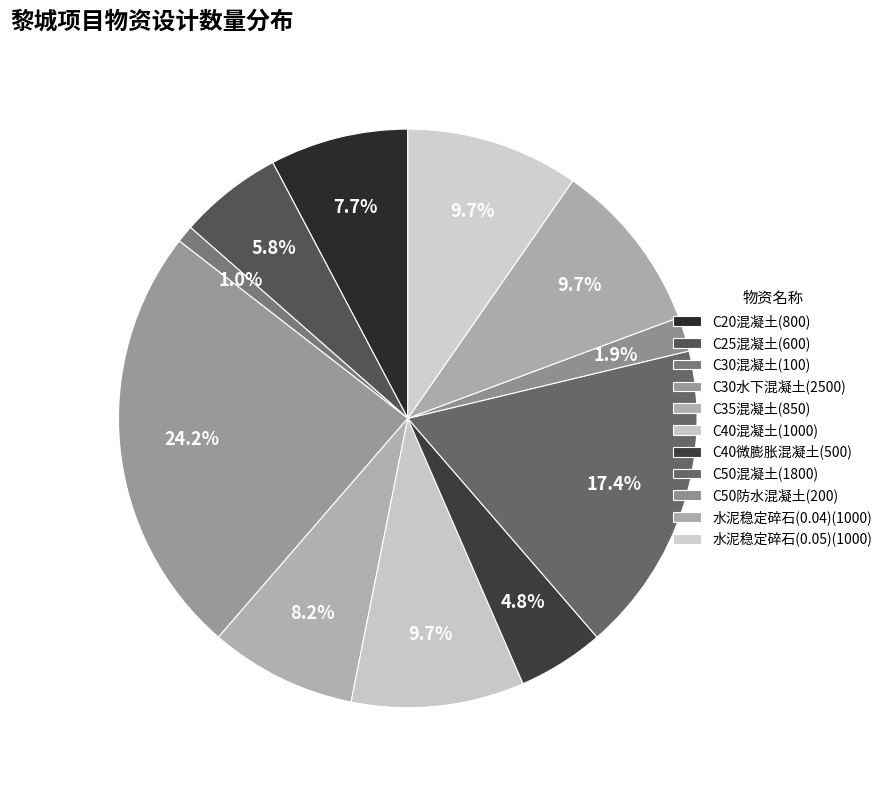

Do C30水下混凝土 and C30混凝土 together represent more than half of the pie?

No